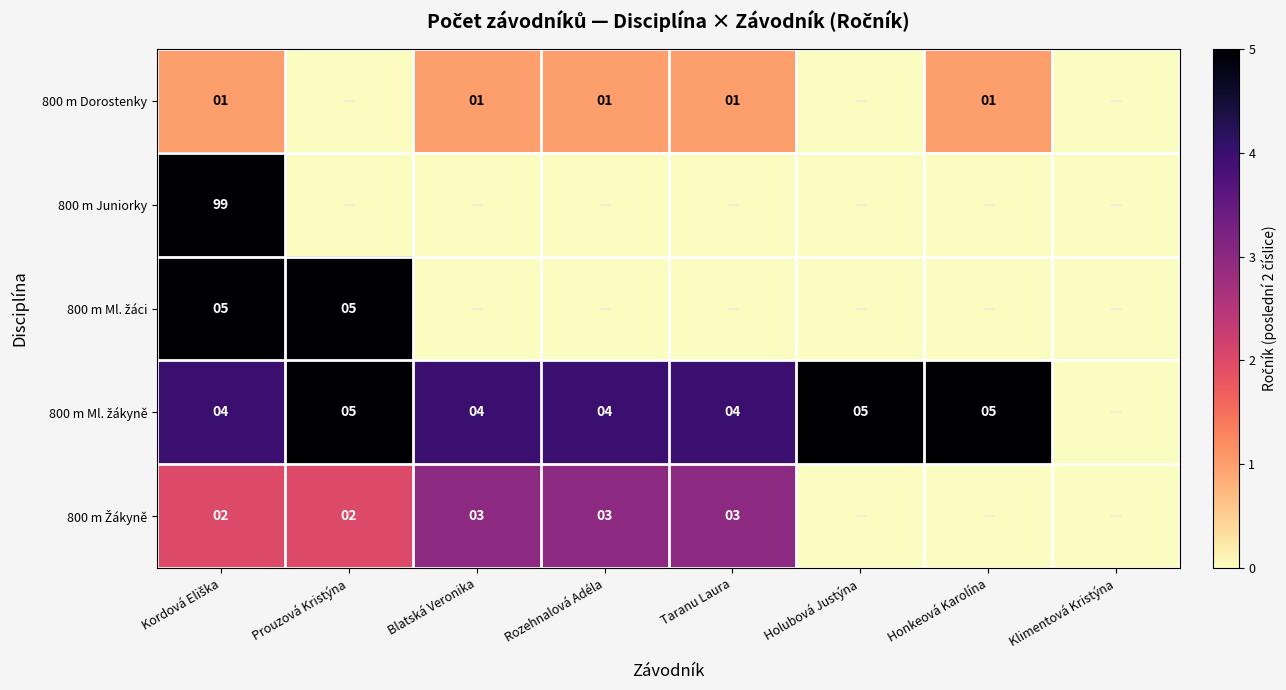

How many values in the 800 m Žákyně series are below 2?

3